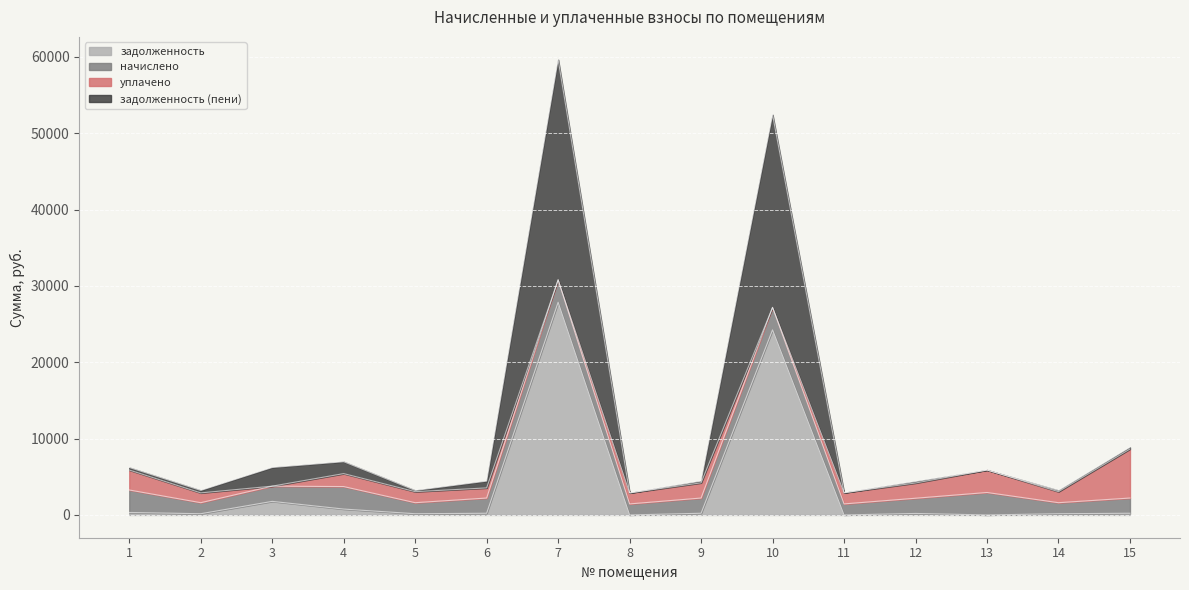

Count the number of categories in the chart.

15